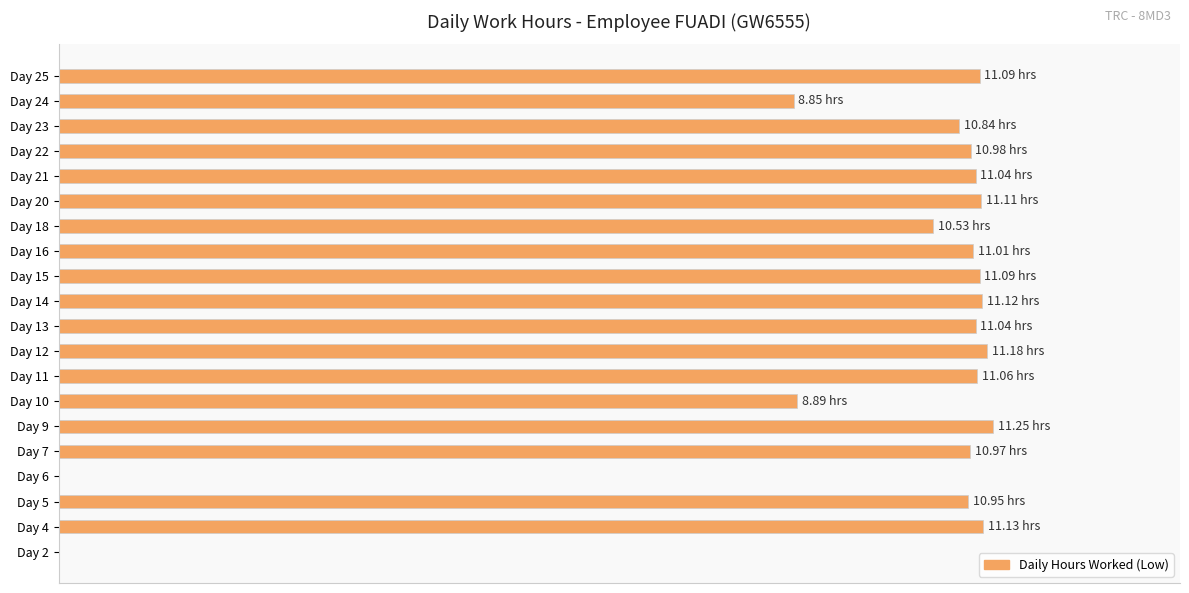

Are the bars horizontal?

Yes